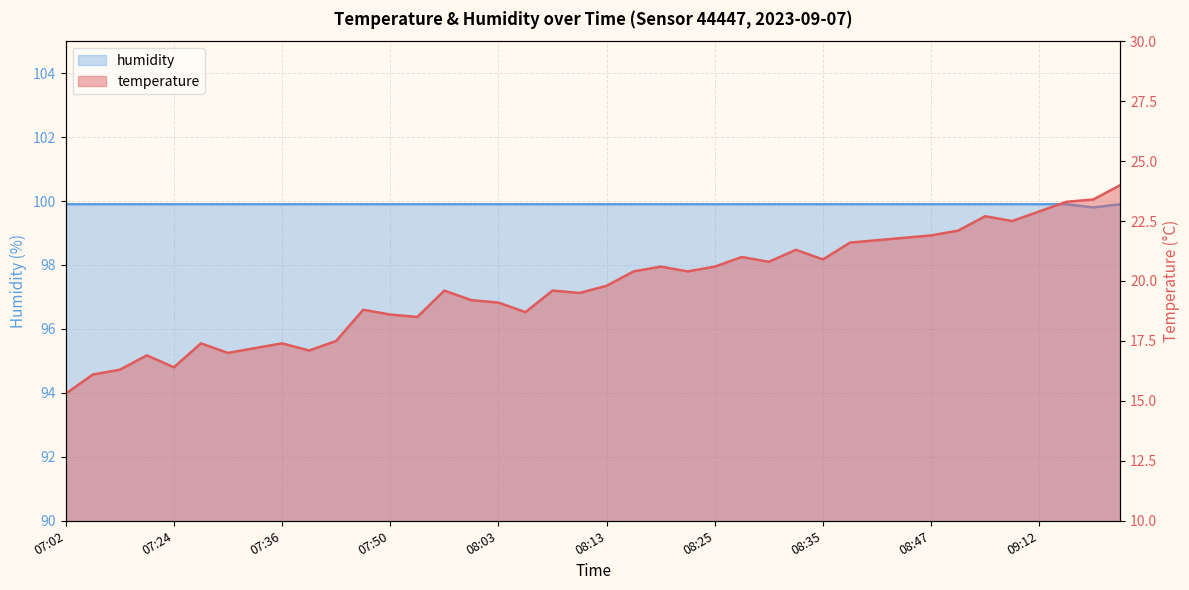

Which series changed the most between 07:38 and 07:50?

temperature